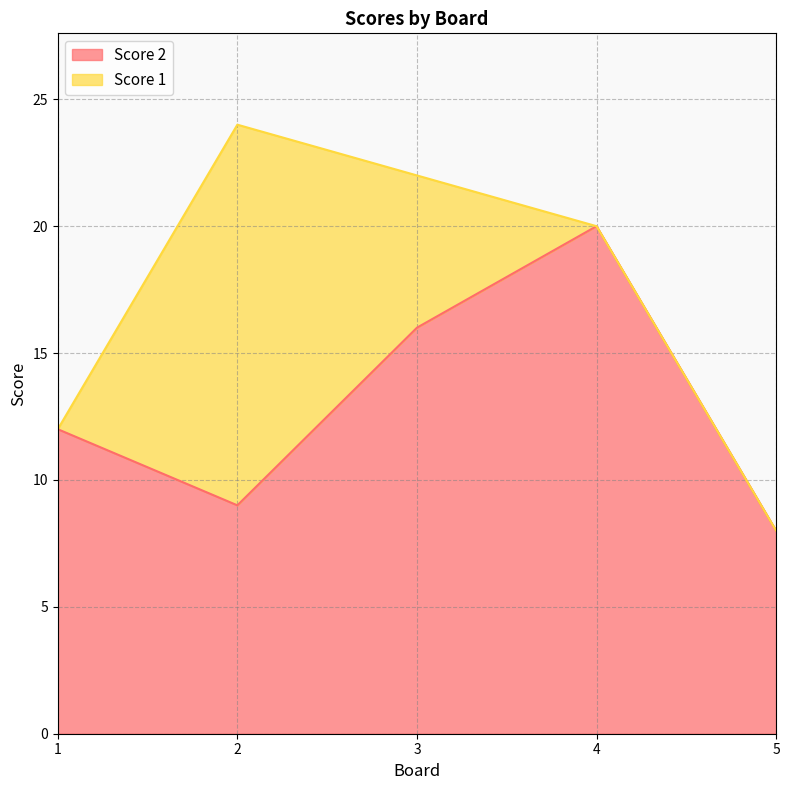

True or false: there are more than 0 points higher than both neighbors.

True